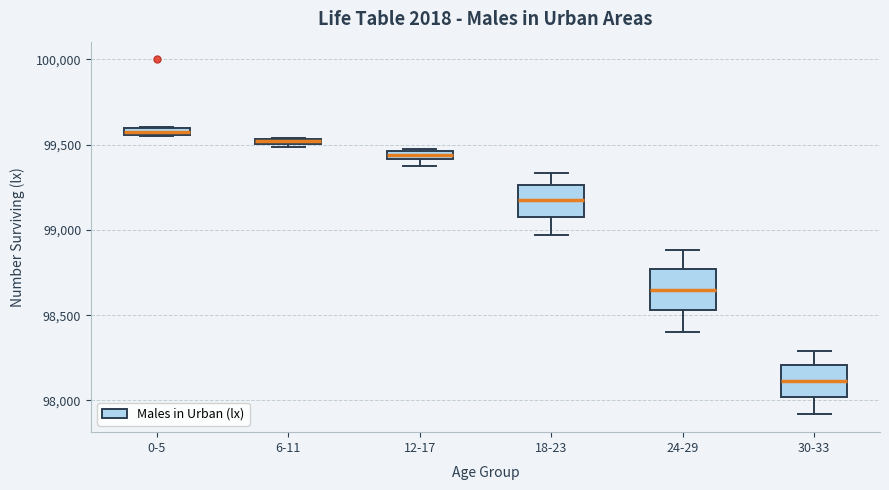

Where is the lower edge of the box for 0-5 on the y-axis? The values are not printed on the chart, so give them approximately, as read against the axis.

99550